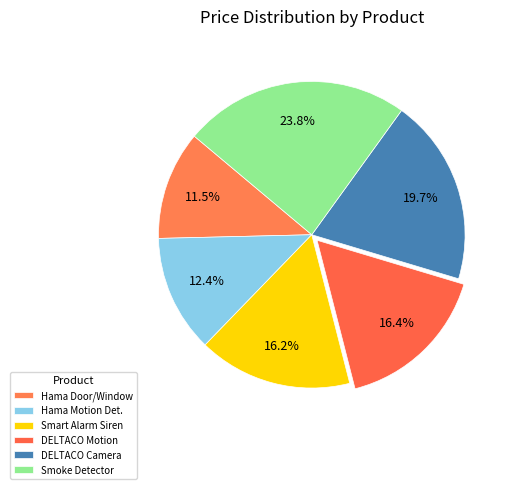

Which category has the biggest portion of the pie?

SMART HOME Wifi optical smoke detector